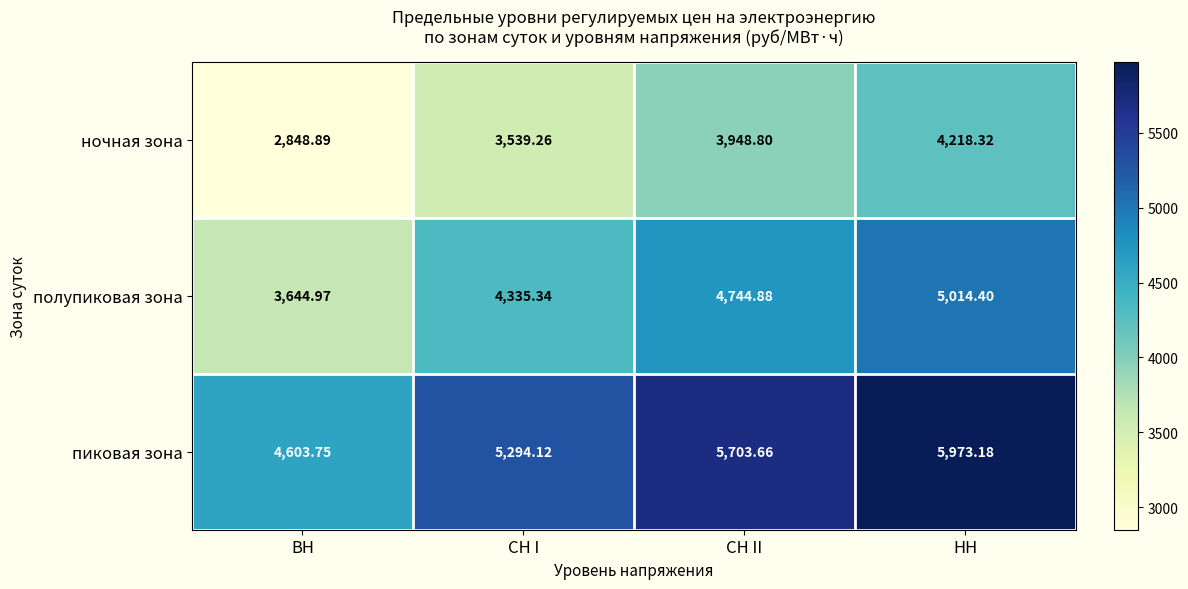

Which series has the largest total across all categories?

пиковая зона